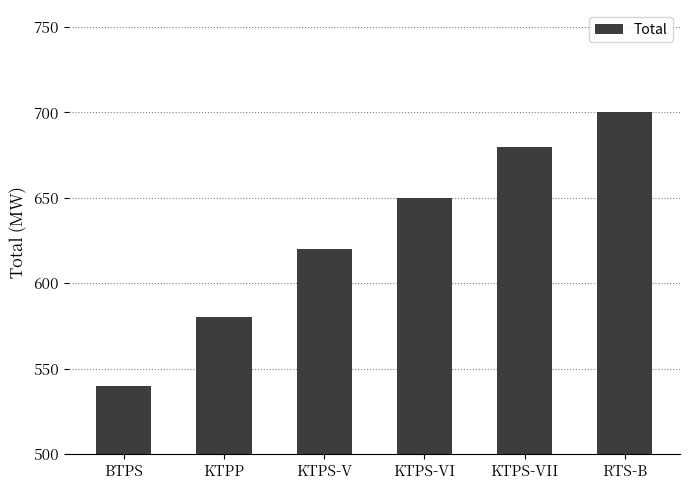

Read the value at KTPS-V.

620